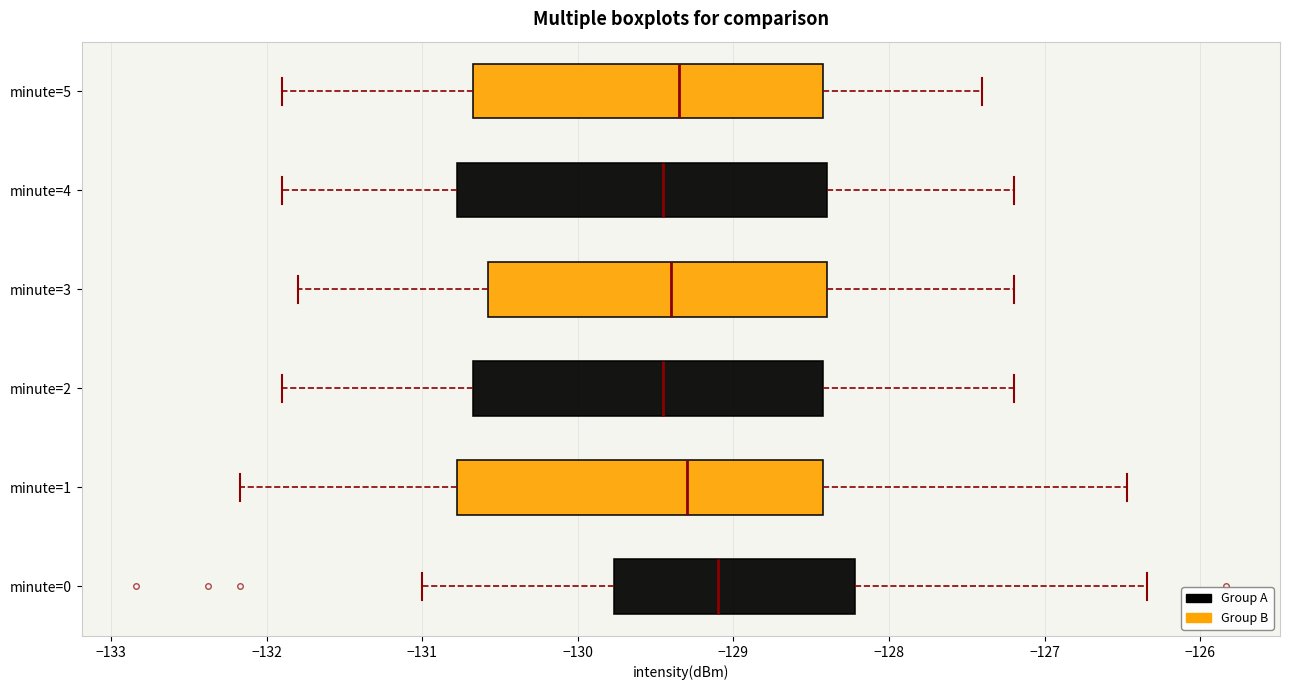

Reading bottom to top, transcribe this box plot: for each box, give where its median line is, the range the box spans, and where its two whiskers end, as read against the x-axis. The values are not printed on the chart, so give them approximately, as read against the axis.

minute=0: median -129.1, box -129.8 to -128.2, whiskers -131.0 to -126.3
minute=1: median -129.3, box -130.8 to -128.4, whiskers -132.2 to -126.5
minute=2: median -129.4, box -130.7 to -128.4, whiskers -131.9 to -127.2
minute=3: median -129.4, box -130.6 to -128.4, whiskers -131.8 to -127.2
minute=4: median -129.4, box -130.8 to -128.4, whiskers -131.9 to -127.2
minute=5: median -129.3, box -130.7 to -128.4, whiskers -131.9 to -127.4